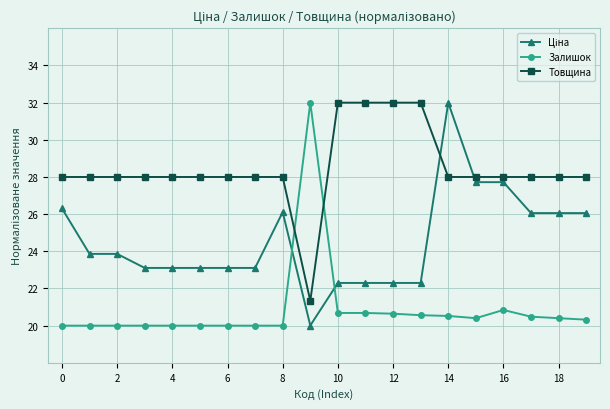

What is the average value of the Товщина series?

28.5